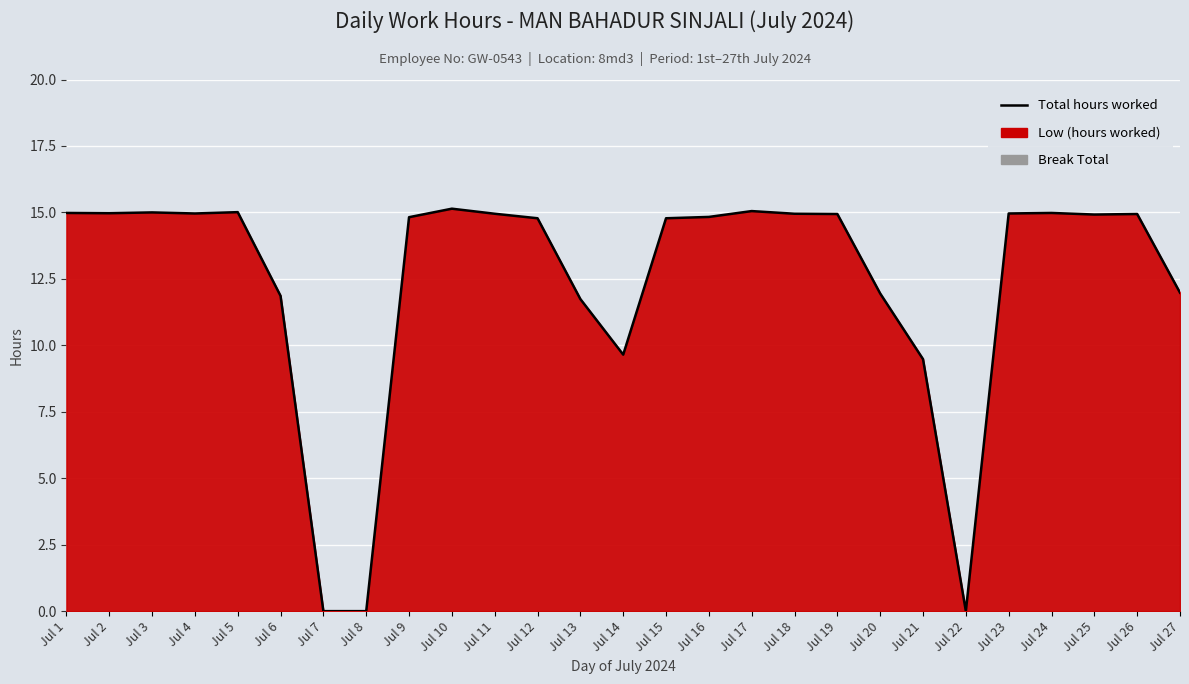

The chart shows a value of 14.8 at Jul 15. True or false?

True